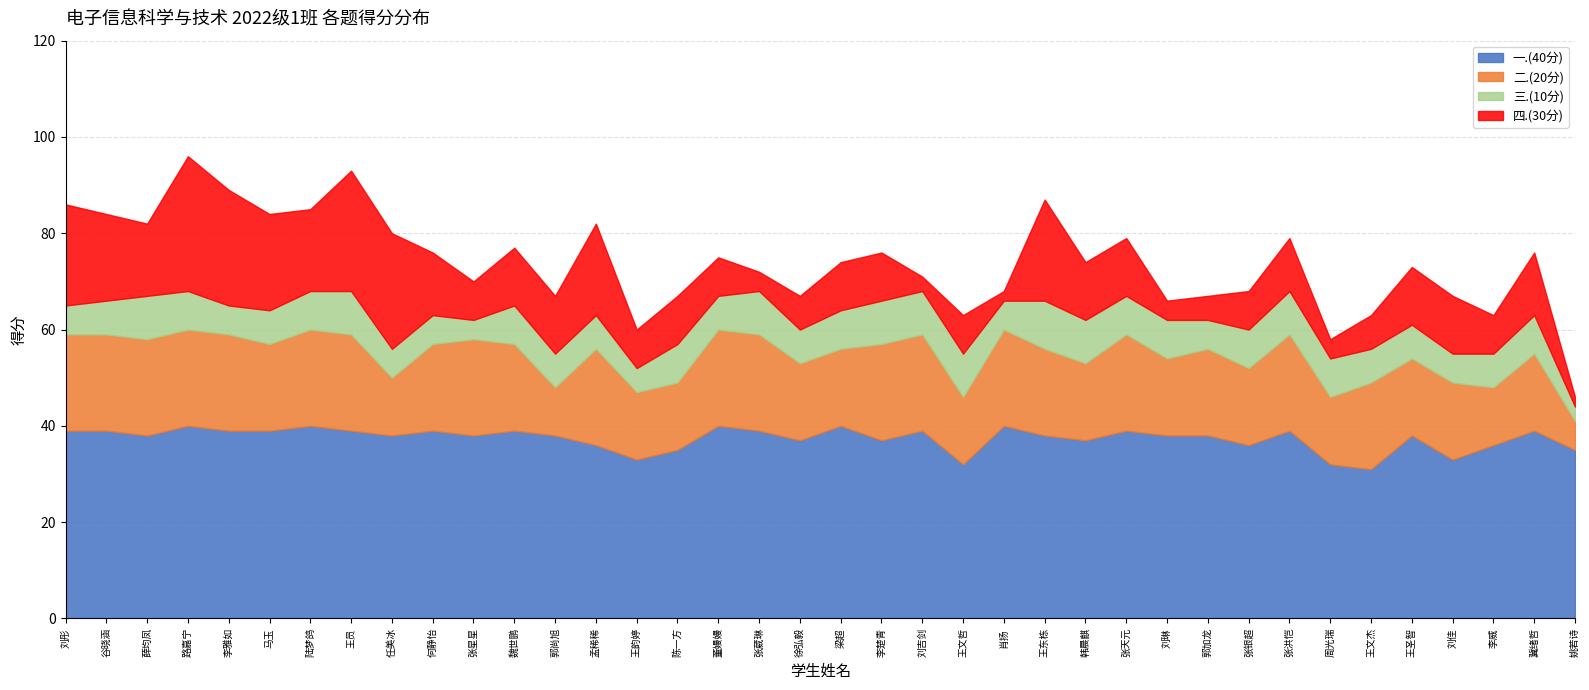

The value of 三.(10分) at 冀绪哲 is 8. True or false?

True